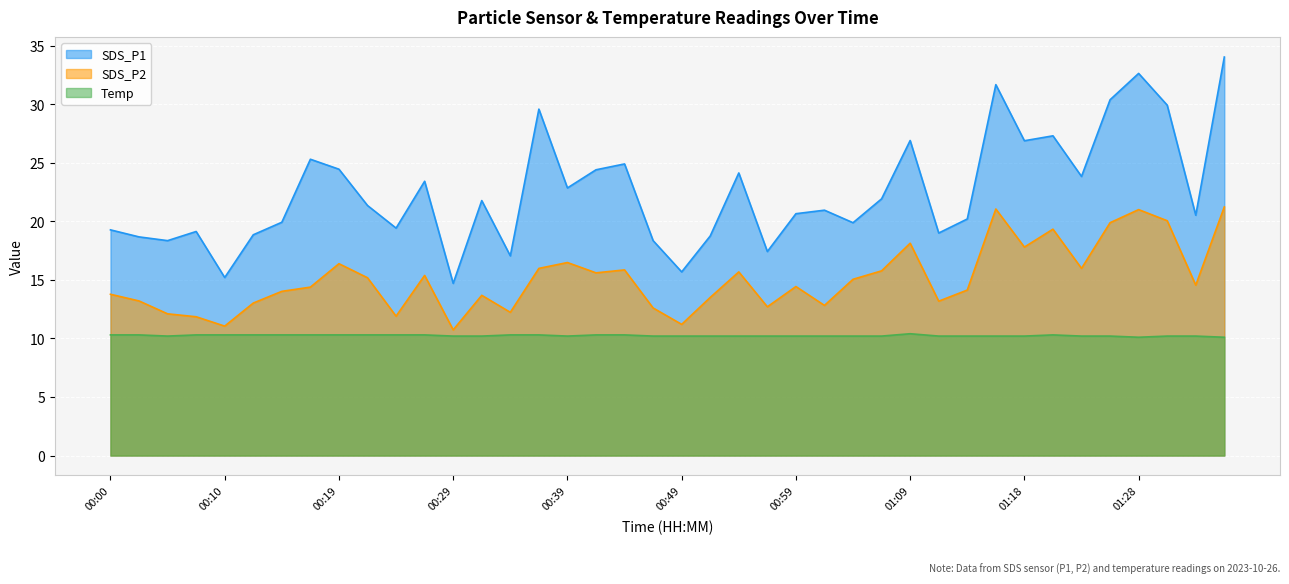

Rank the series by their average value, from highest to lowest.

SDS_P1, SDS_P2, Temp